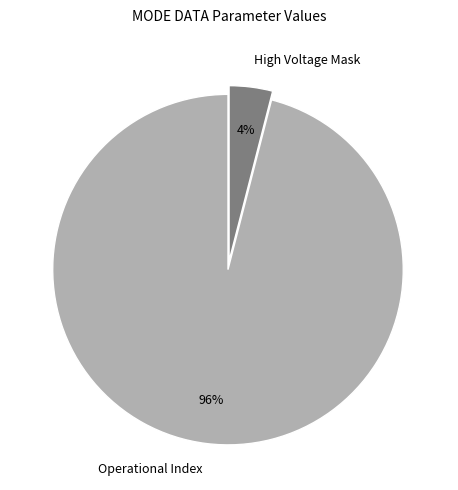

To the nearest percent, what is the difference between the High Voltage Mask and Operational Index slice percentages?

92%